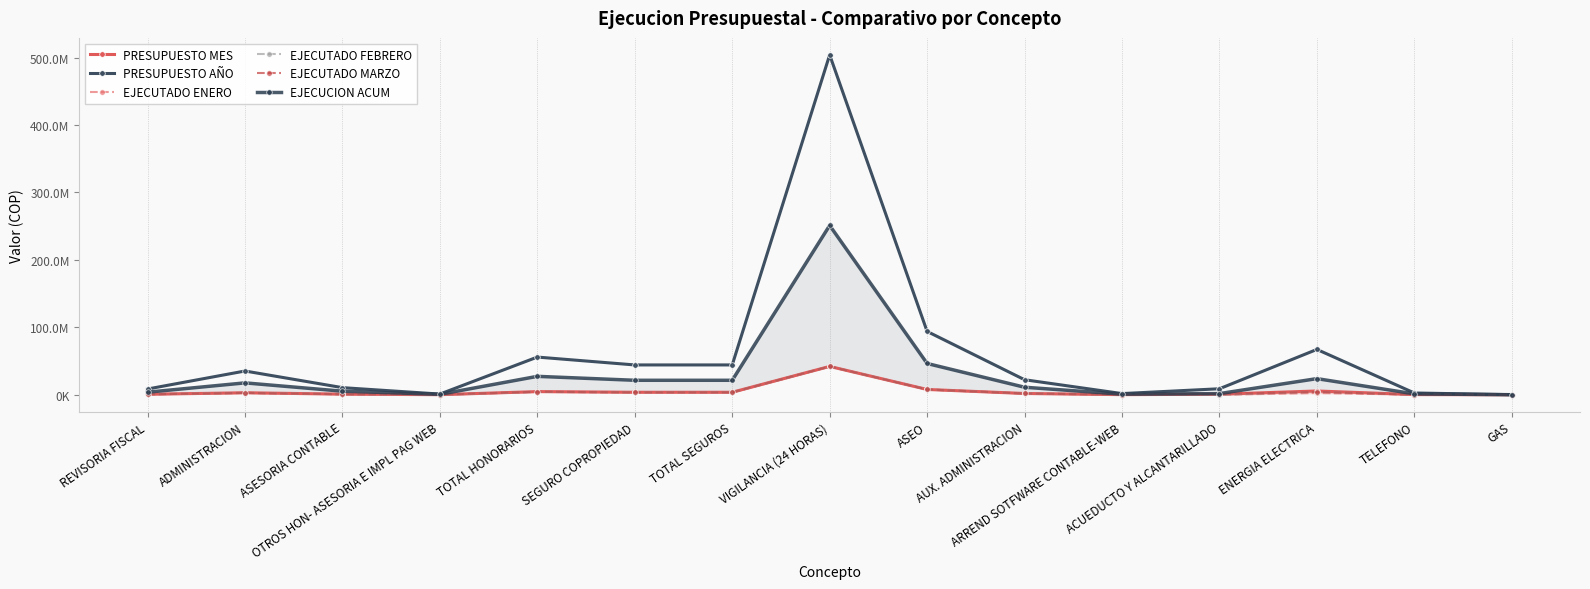

What is the label of the 15th point from the left?

GAS